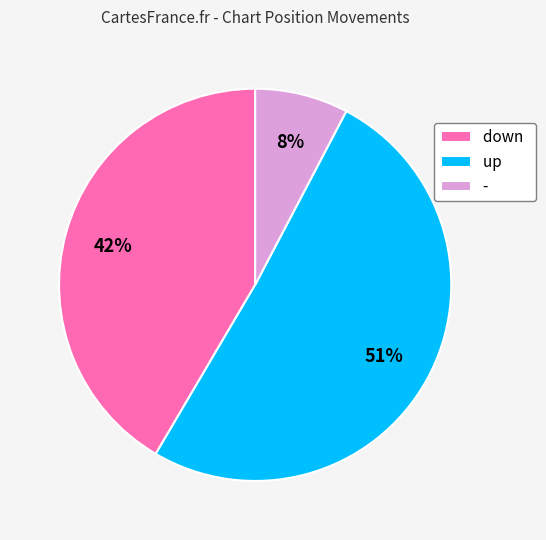

Count the number of slices in the pie.

3